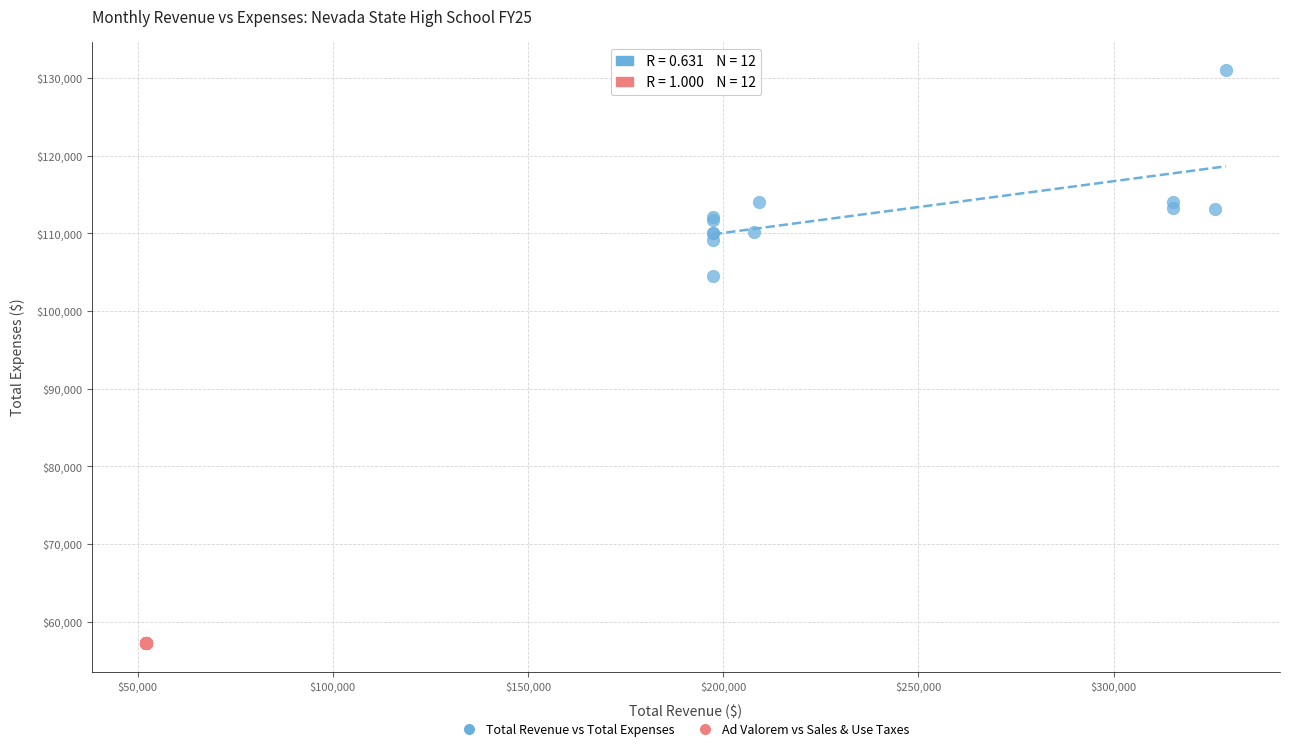

Which series reaches the maximum Y coordinate?

Total Revenue vs Total Expenses